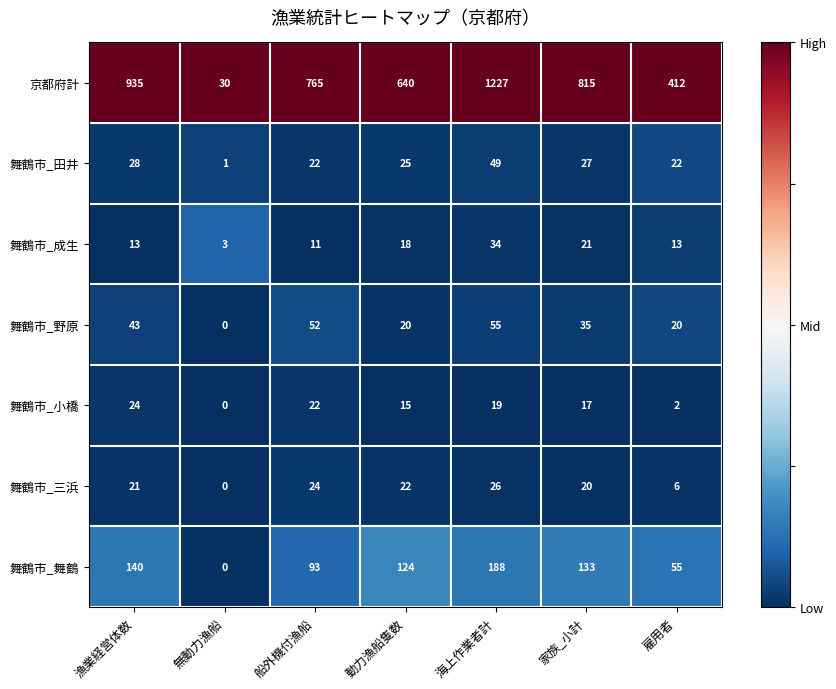

Which series changed the most between 動力漁船隻数 and 海上作業者計?

京都府計